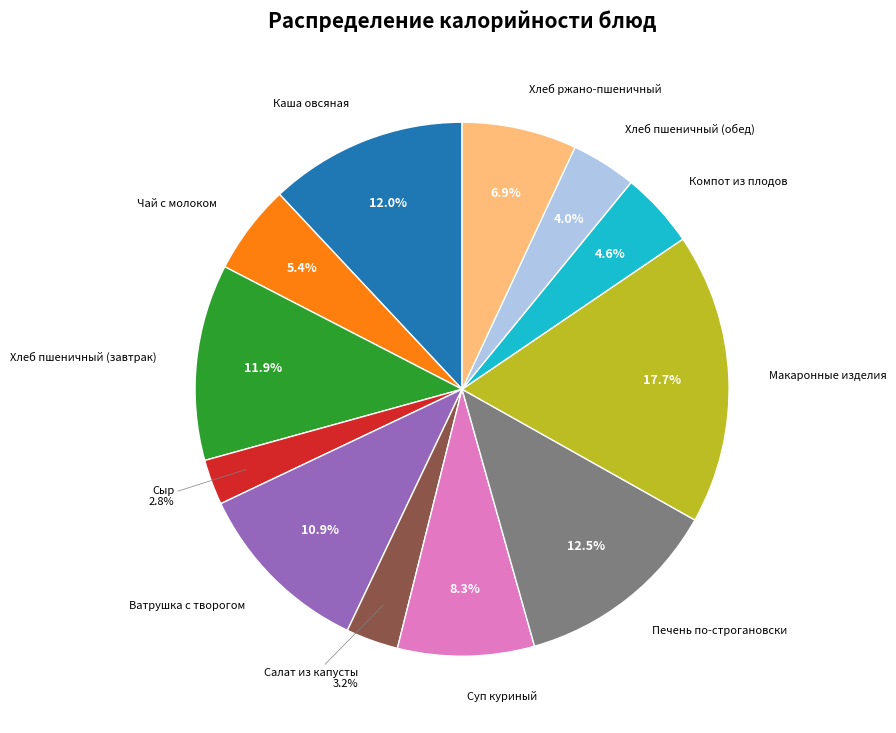

Does any single category account for the majority?

No